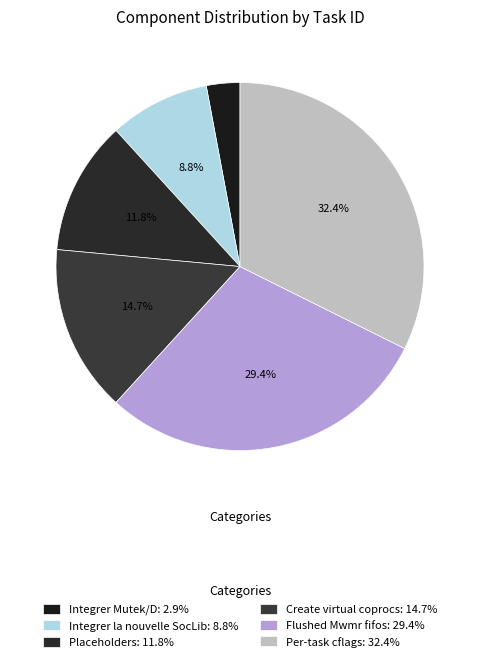

Does any single category account for the majority?

No